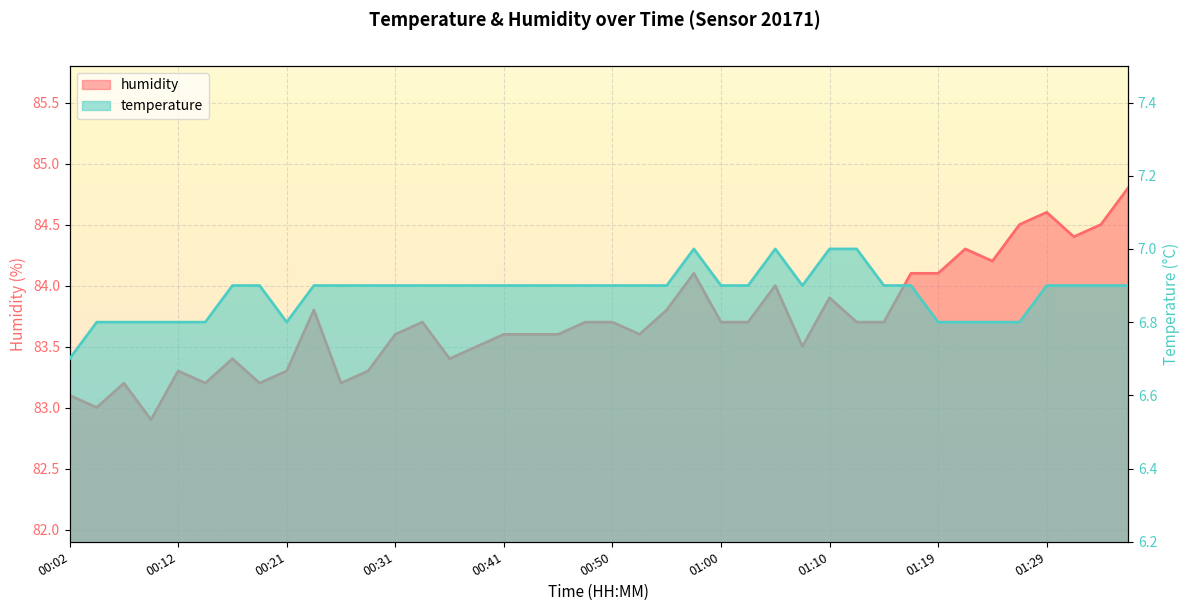

Is it true that humidity equals 83.8 at 00:55?

True